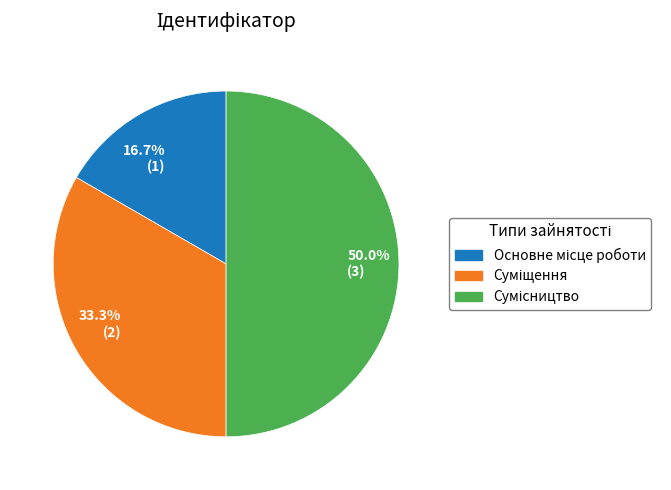

Combined, what portion of the pie is Сумісництво and Суміщення?

83.3%